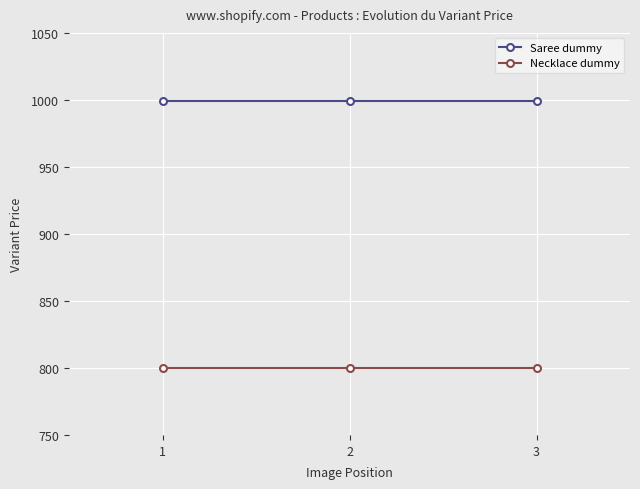

What is the value of the Necklace dummy point at the 2nd from the left?

800